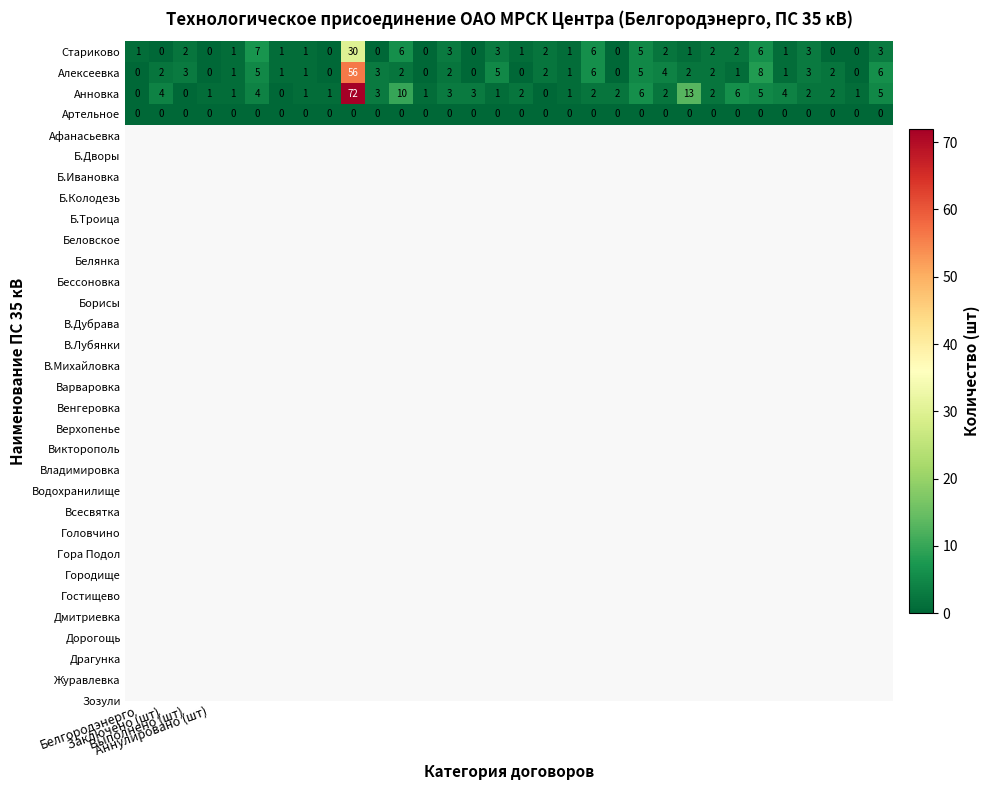

How many distinct data groups are displayed?

4